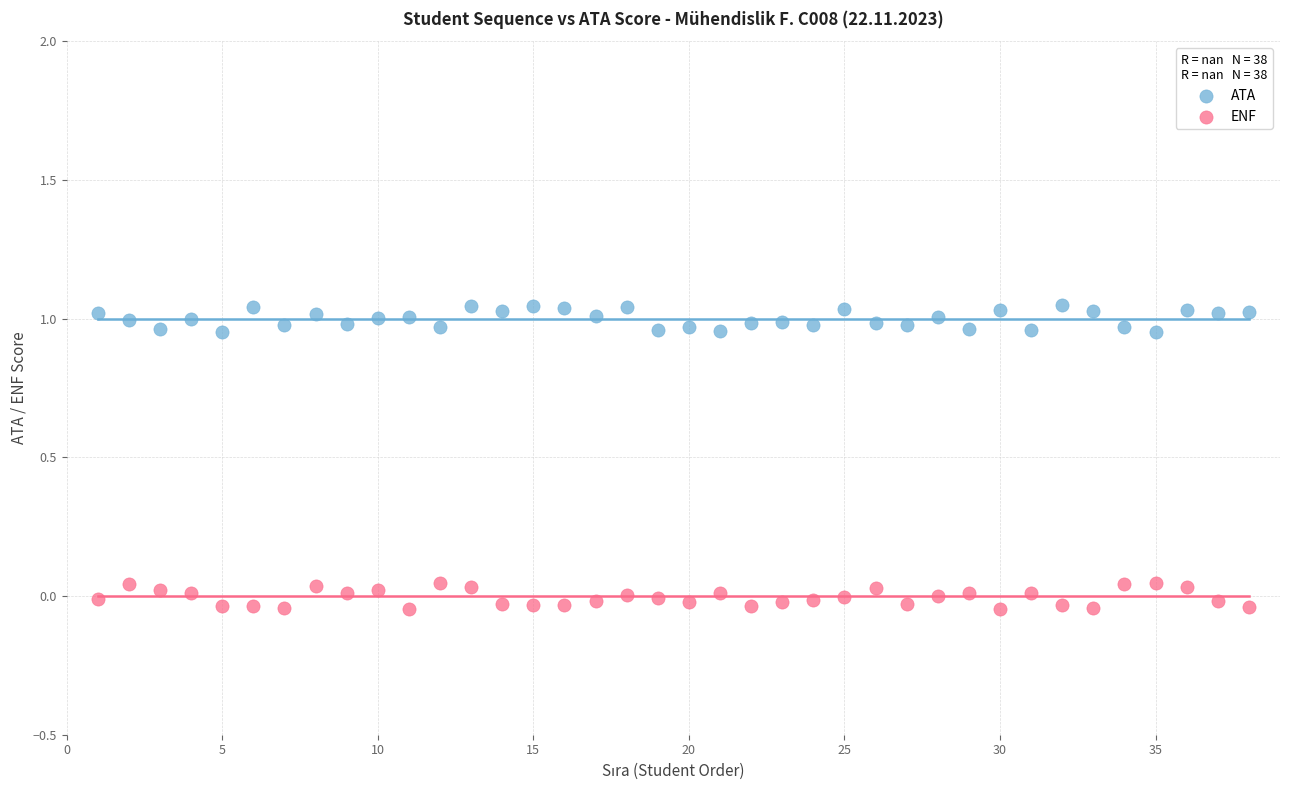

Which series contains the highest Y value?

ATA